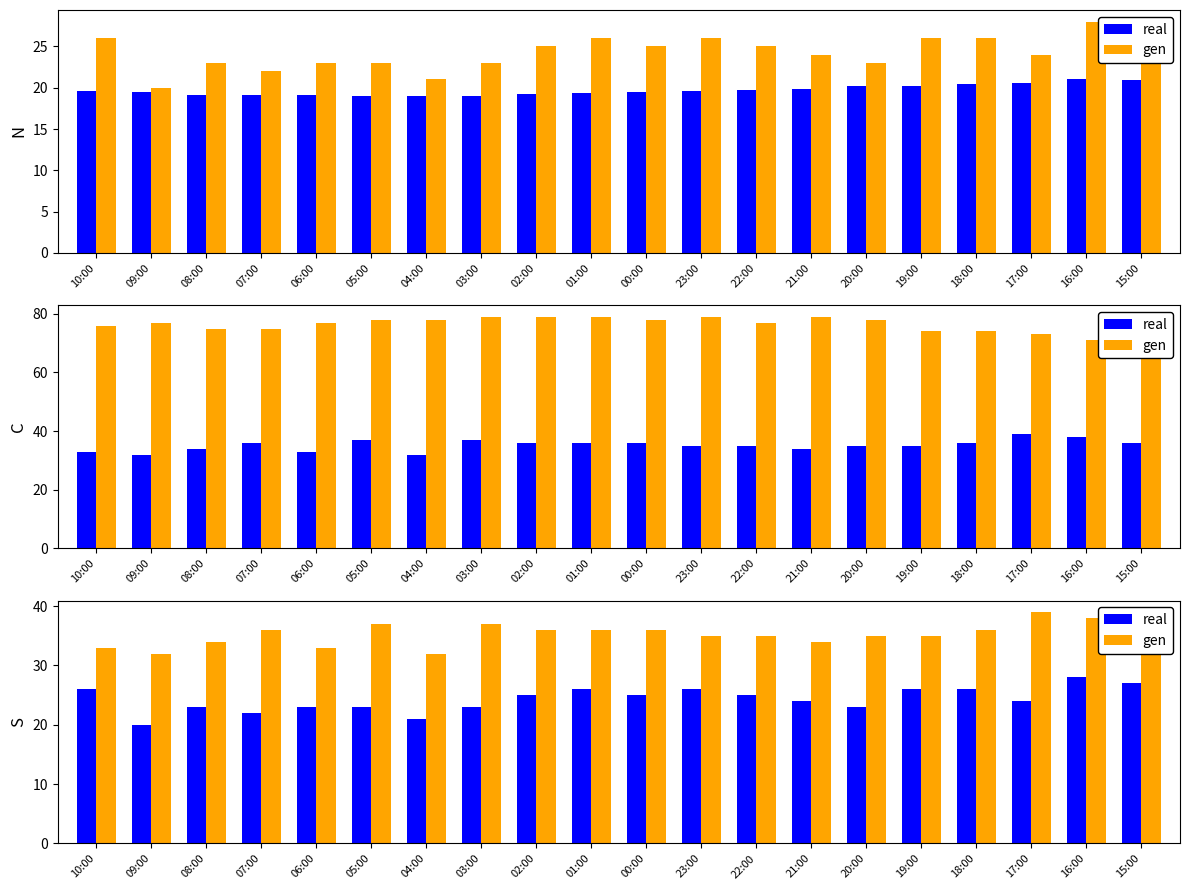

The value of real at 01:00 is 26. True or false?

True